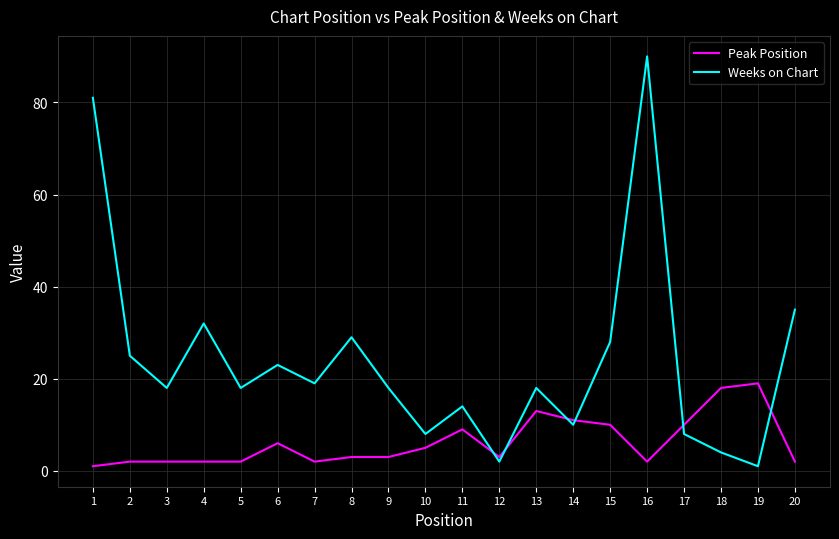

Which series ends up on top after the final intersection of Peak Position and Weeks on Chart?

Weeks on Chart